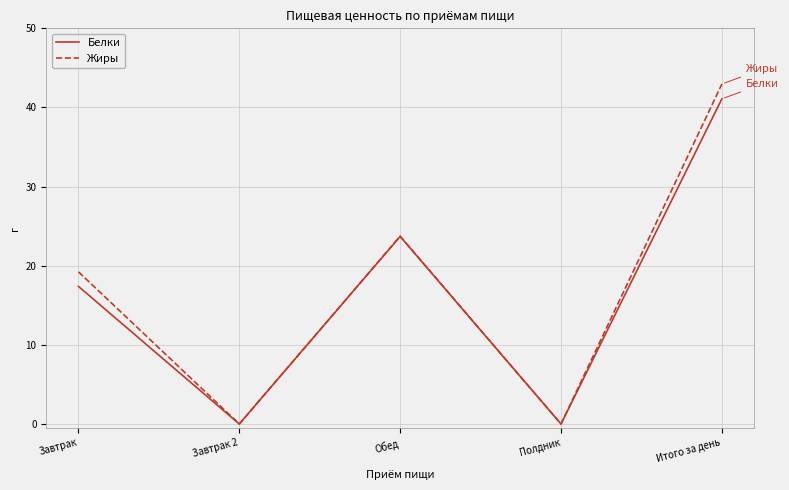

What is the greatest value displayed?

43.0